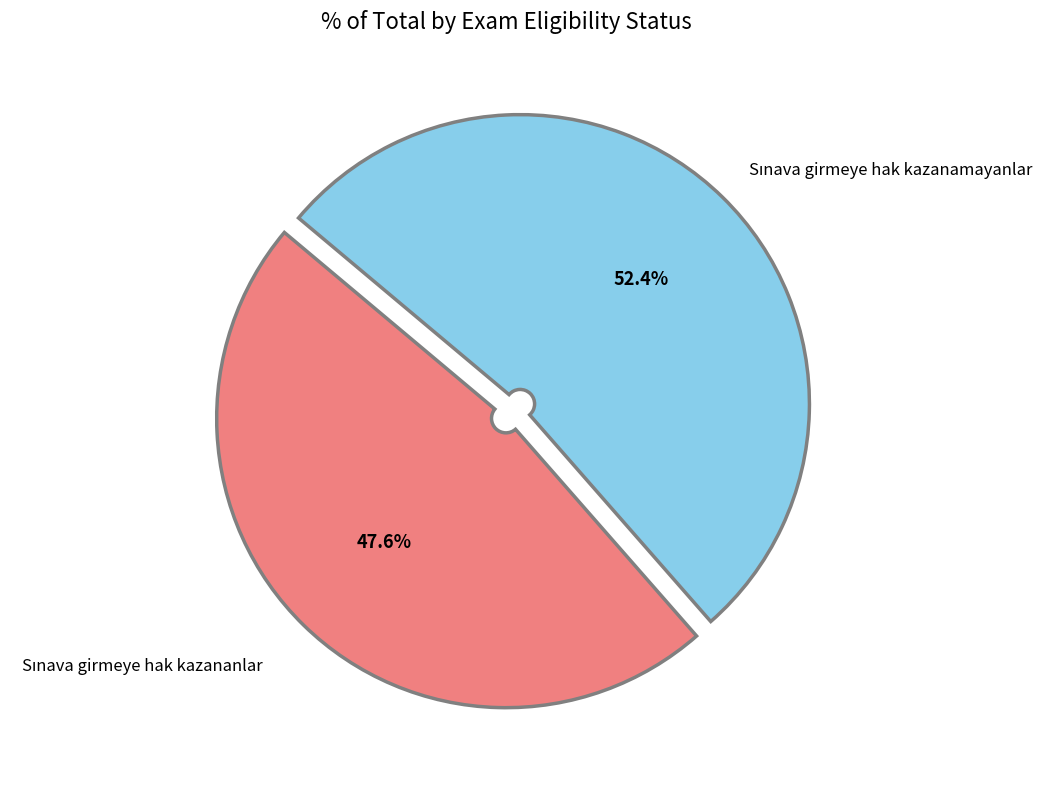

Is there any slice that represents more than half of the pie?

Yes